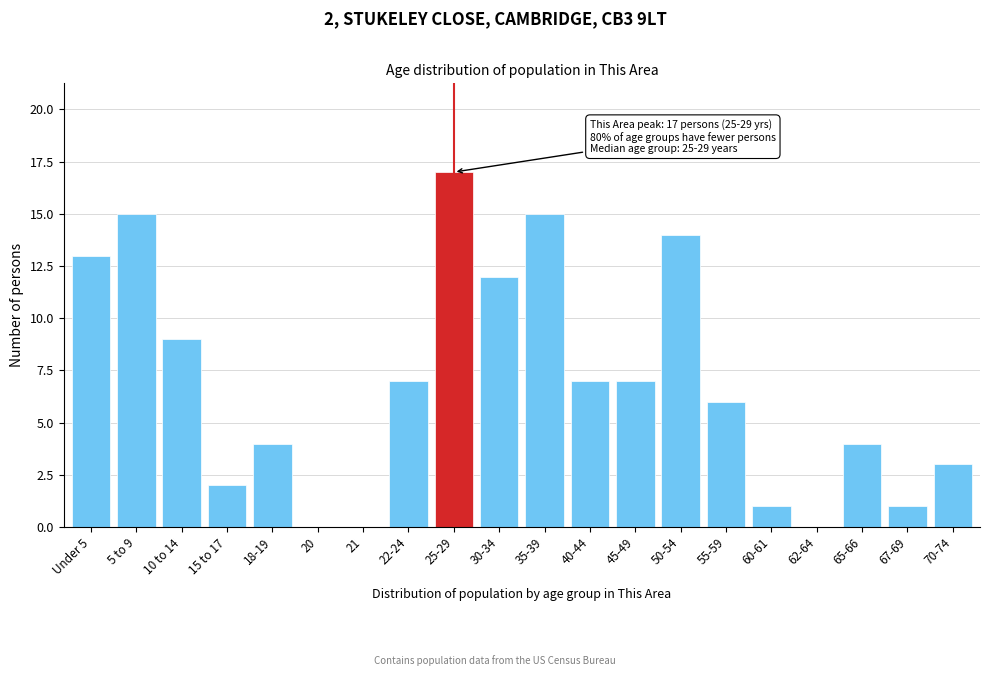

Reading left to right, list all the values displayed in this chart.

Under 5=13	5 to 9=15	10 to 14=9	15 to 17=2	18-19=4	20=0	21=0	22-24=7	25-29=17	30-34=12	35-39=15	40-44=7	45-49=7	50-54=14	55-59=6	60-61=1	62-64=0	65-66=4	67-69=1	70-74=3